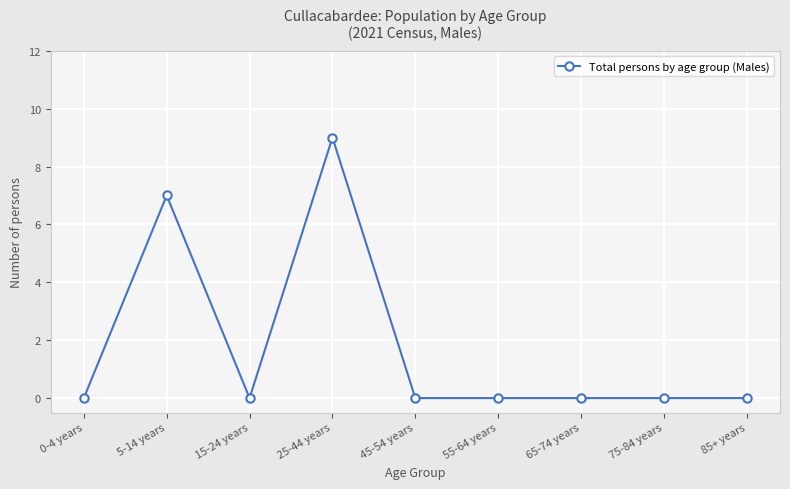

Where is the first local minimum?

15-24 years